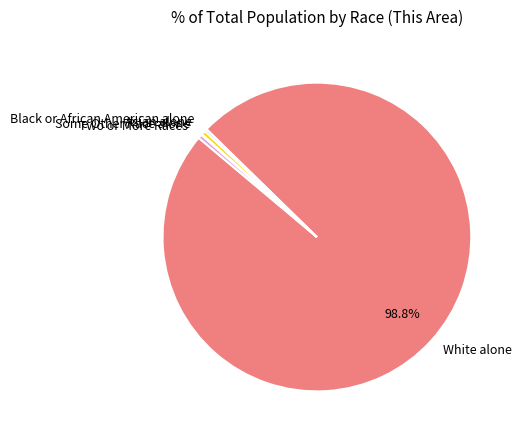

Which slice is the largest?

White alone